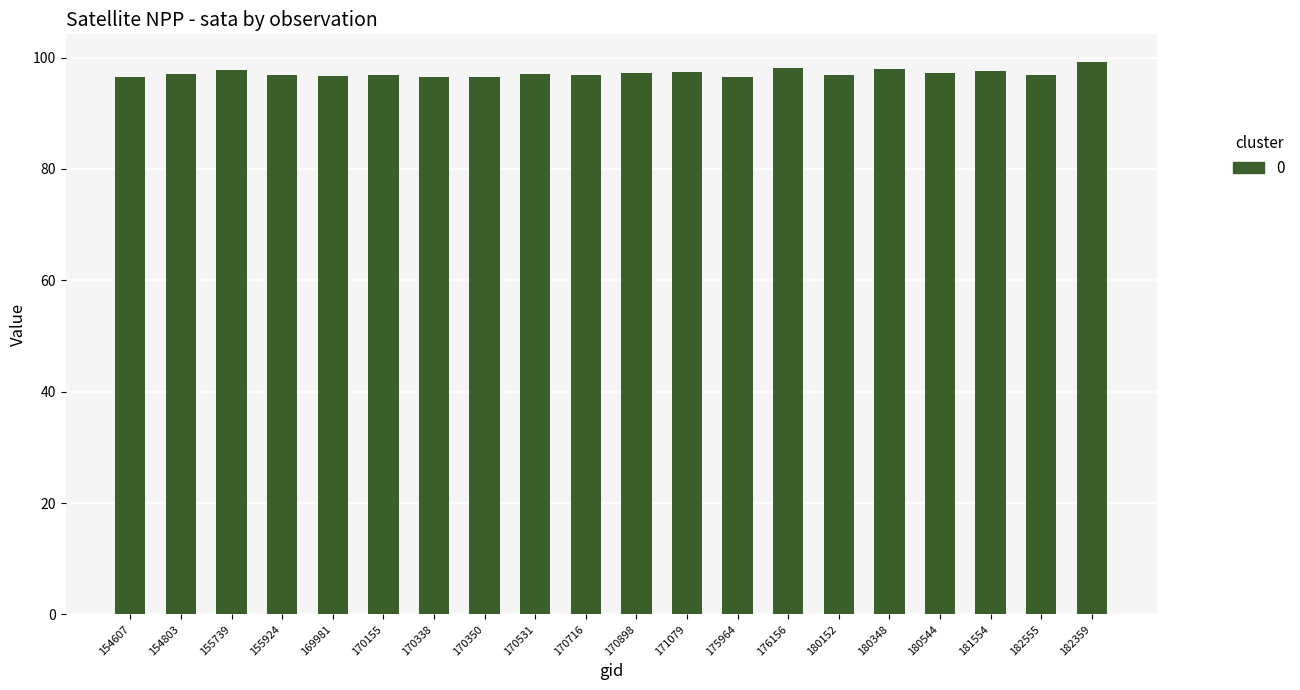

What value does the data have at 170155?

96.8